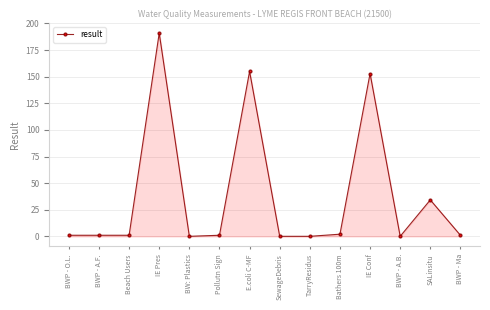

What is the value of the 11th point from the left?

153.0